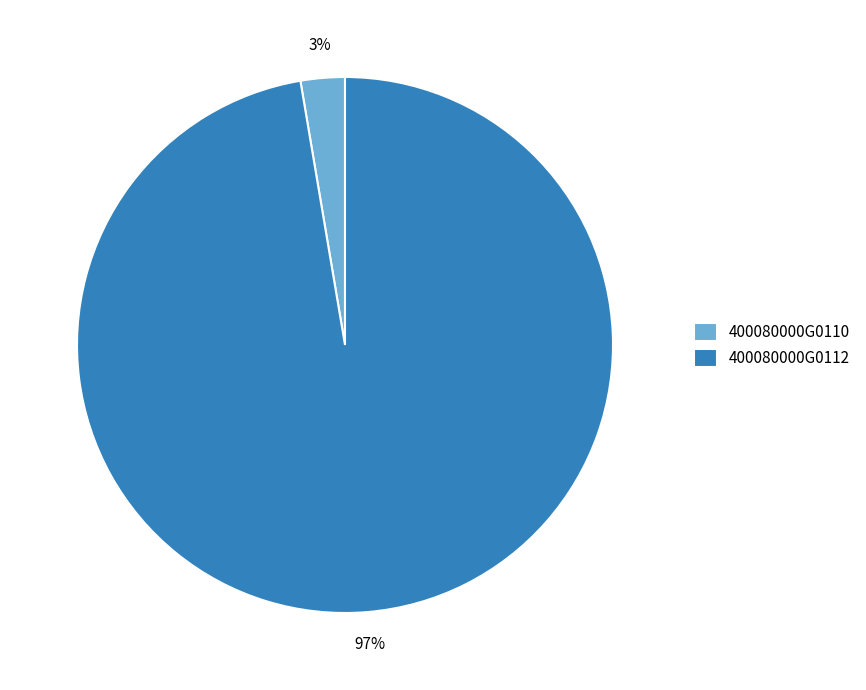

True or false: 400080000G0110 accounts for 3% of the total.

True